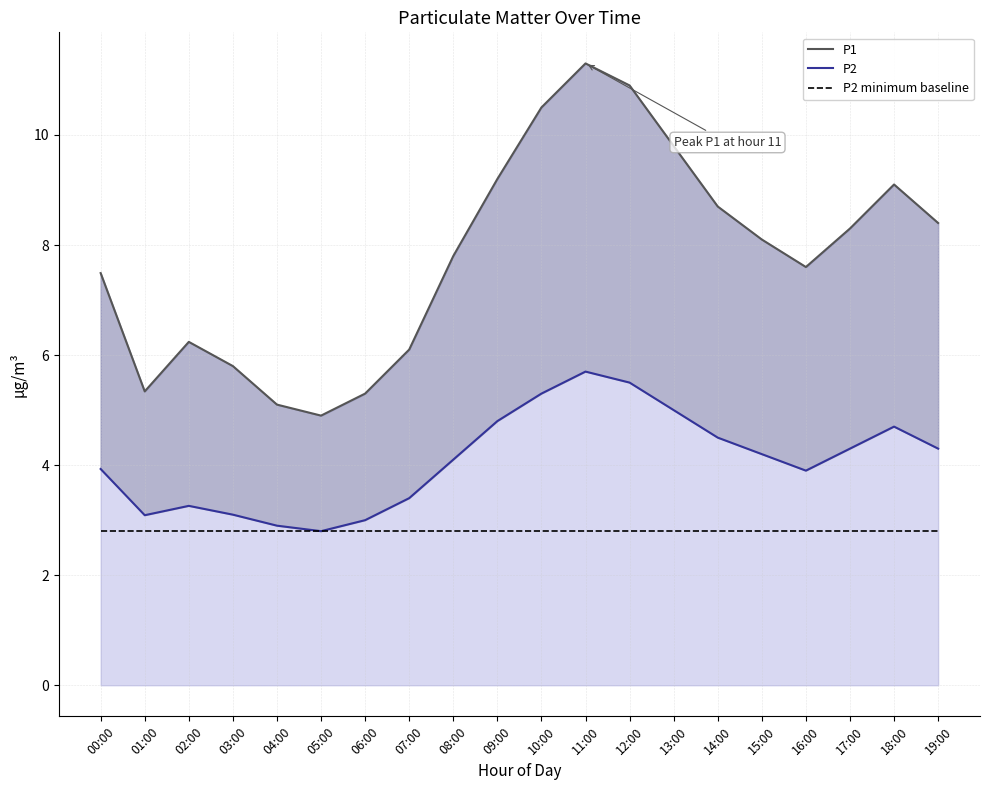

Which category has the highest value in the P2 minimum baseline series?

00:00